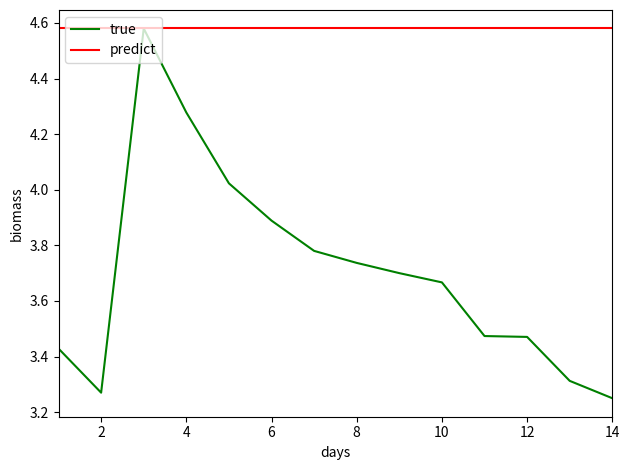

Does the chart display data point markers on the line(s)?

No